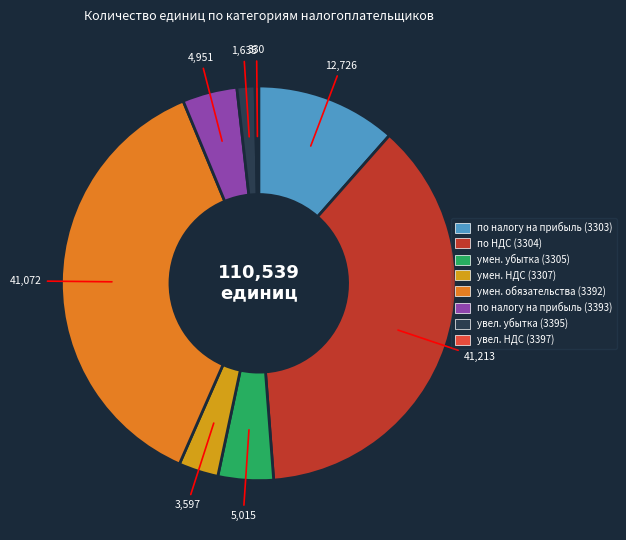

Is there any slice that represents more than half of the pie?

No